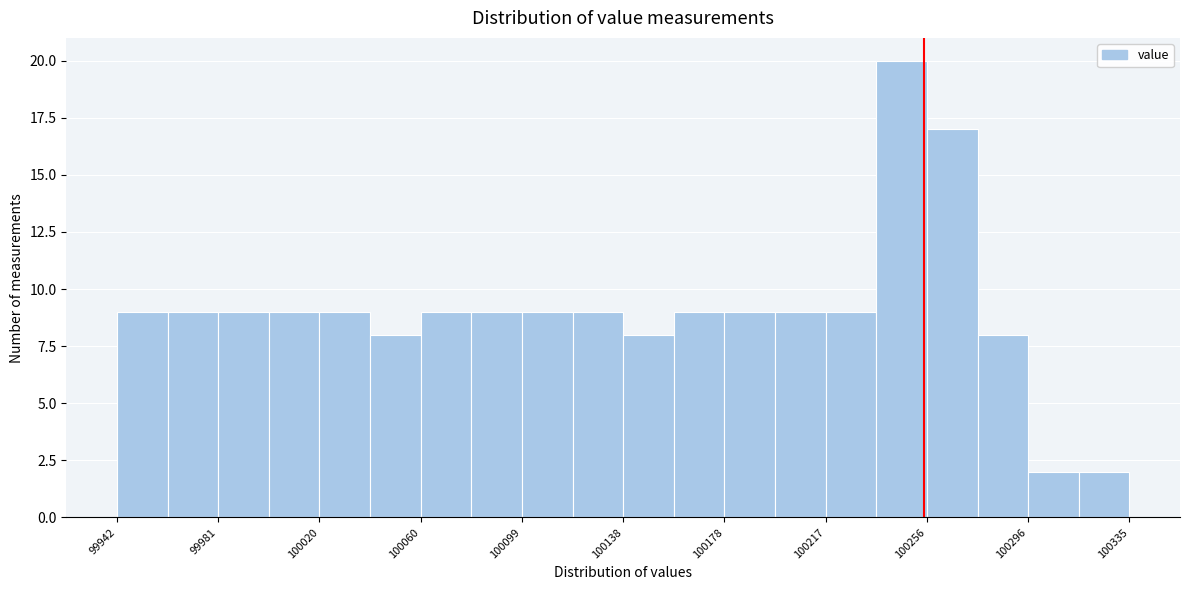

Read against the x-axis, roughly where is the centre of the tallest bar?

100245